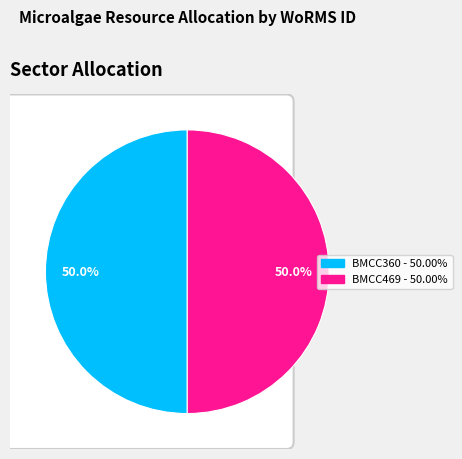

To the nearest percent, what is the average slice percentage?

50%